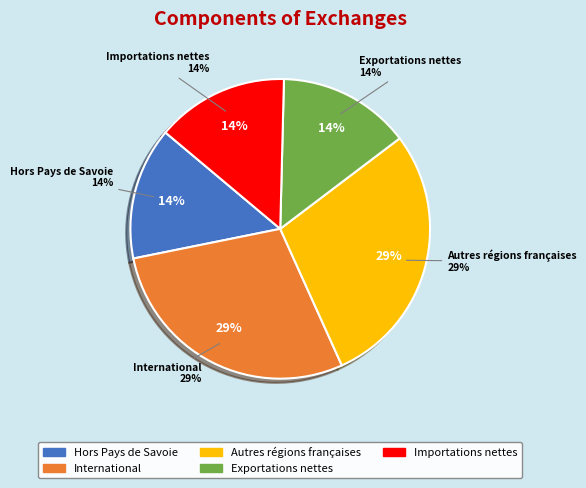

Is there a majority slice in this chart?

No